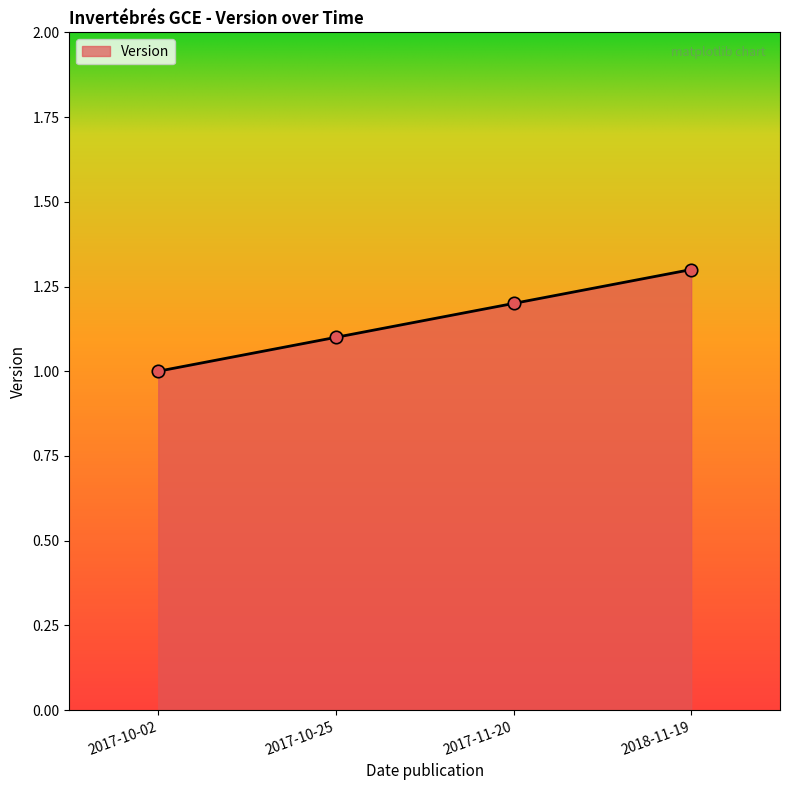

What is the ratio of the value at 2018-11-19 to the value at 2017-10-25?

1.2